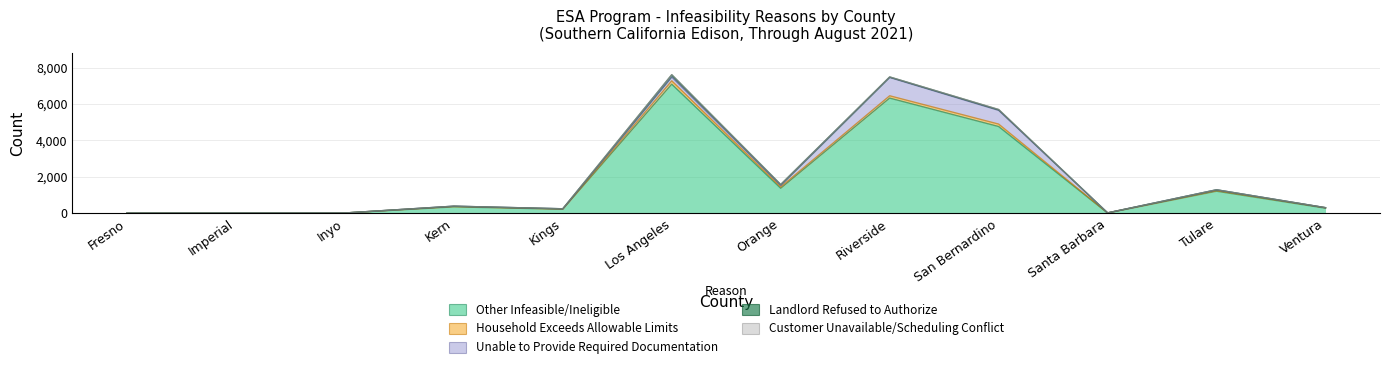

What is the difference between the maximum and minimum values in the Unable to Provide Required Documentation series?

1006